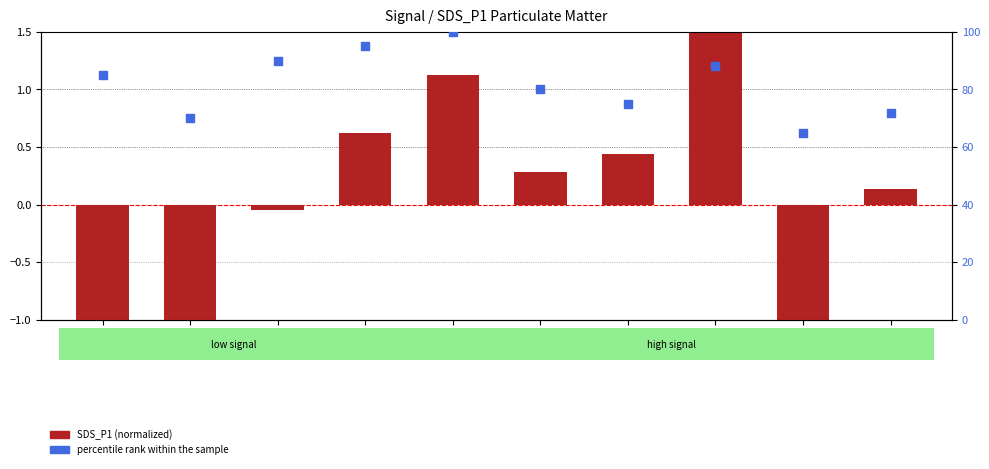

What are all the series names shown in the legend?

SDS_P1 (normalized), percentile rank within the sample